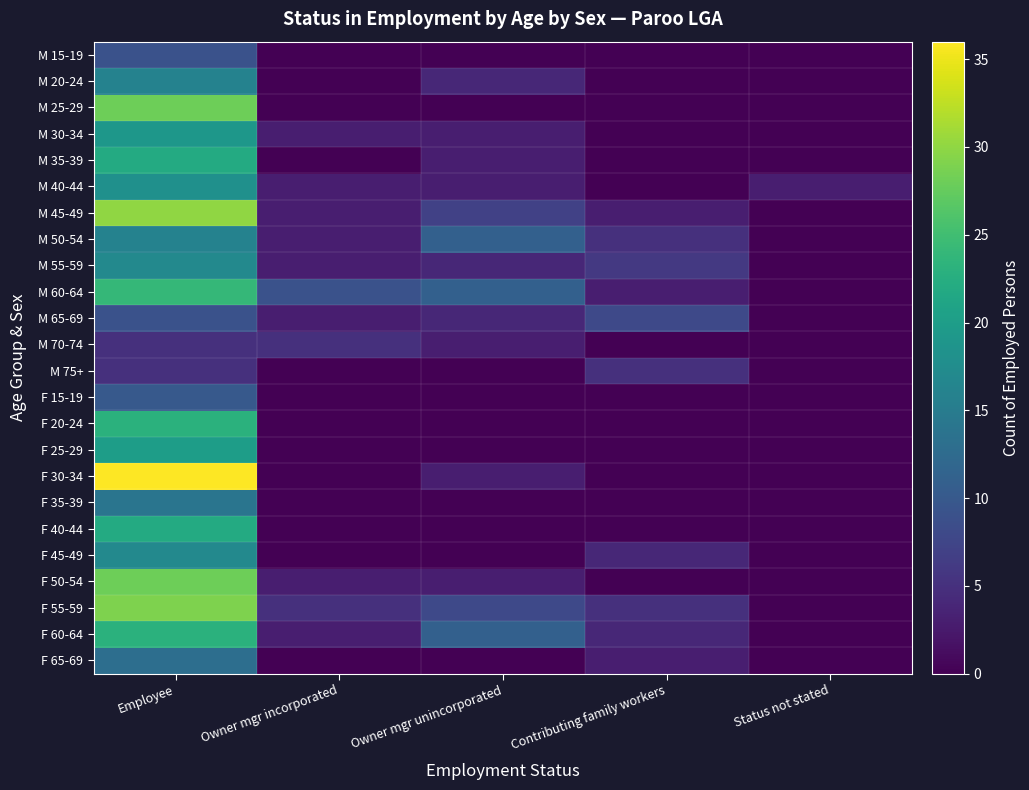

List the series in order of their peak value, highest first.

F 30-34, M 45-49, F 55-59, M 25-29, F 50-54, M 60-64, F 20-24, F 60-64, M 35-39, F 40-44, F 25-29, M 30-34, M 40-44, M 55-59, F 45-49, M 20-24, M 50-54, F 35-39, F 65-69, F 15-19, M 15-19, M 65-69, M 70-74, M 75+